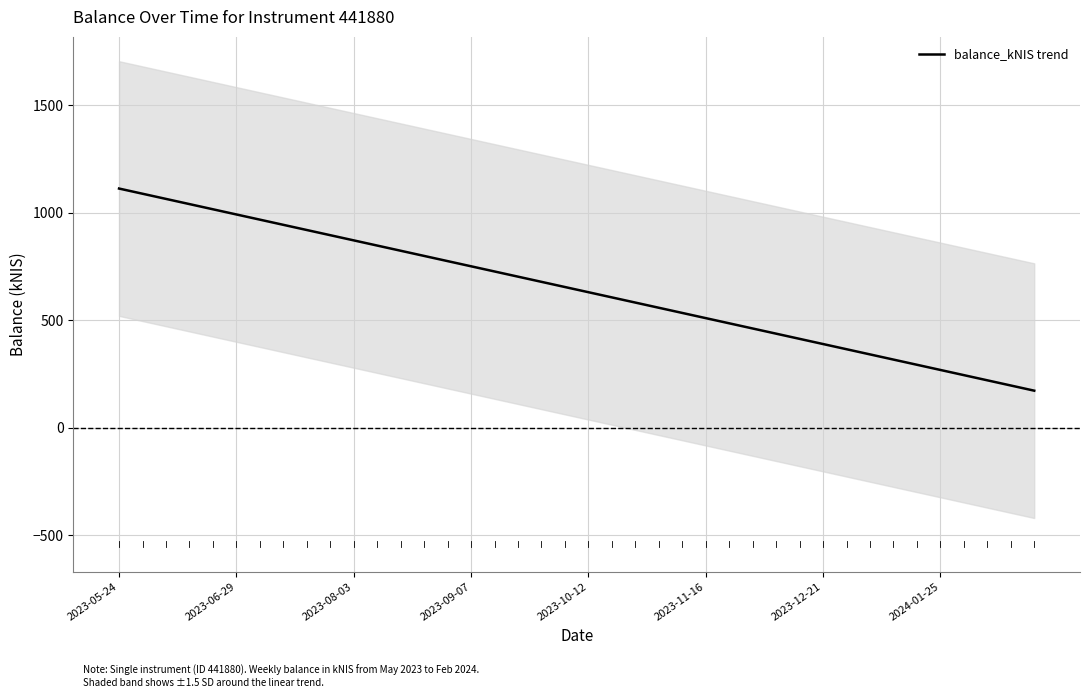

At which category does the chart reach its peak across all series?

2023-05-24